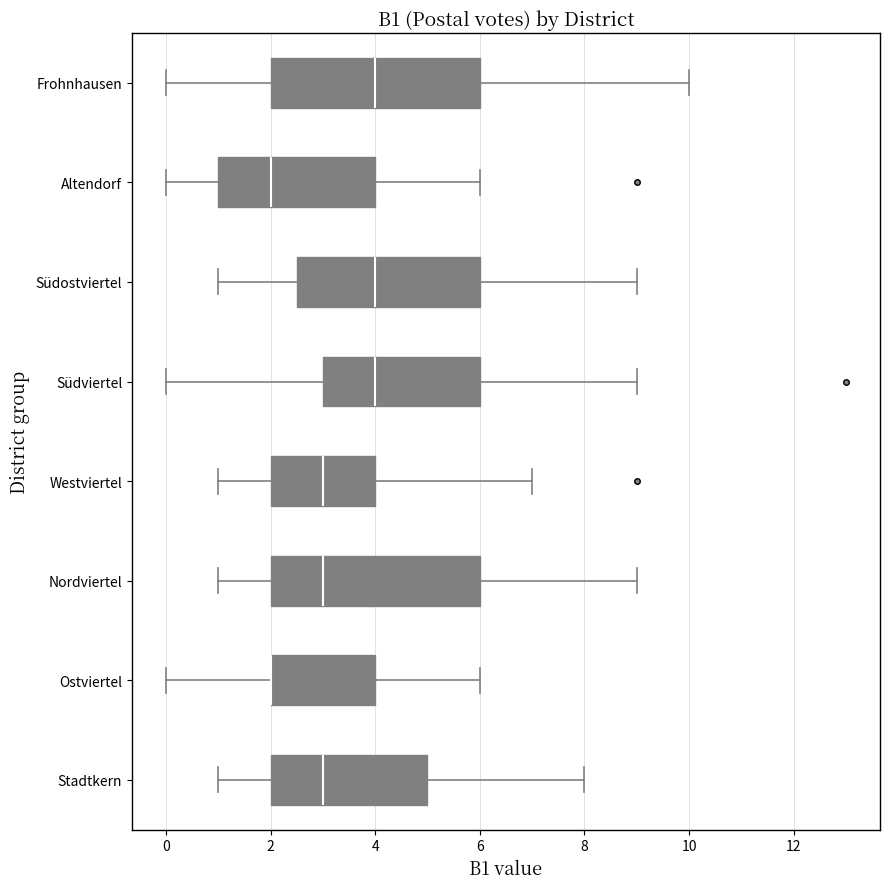

Reading bottom to top, transcribe this box plot: for each box, give where its median line is, the range the box spans, and where its two whiskers end, as read against the x-axis. The values are not printed on the chart, so give them approximately, as read against the axis.

Stadtkern: median 3.0, box 2.0 to 5.0, whiskers 1.0 to 8.0
Ostviertel: median 2.0 (drawn on the box's left edge), box 2.0 to 4.0, whiskers 0.0 to 6.0
Nordviertel: median 3.0, box 2.0 to 6.0, whiskers 1.0 to 9.0
Westviertel: median 3.0, box 2.0 to 4.0, whiskers 1.0 to 7.0
Südviertel: median 4.0, box 3.0 to 6.0, whiskers 0.0 to 9.0
Südostviertel: median 4.0, box 2.6 to 6.0, whiskers 1.0 to 9.0
Altendorf: median 2.0, box 1.0 to 4.0, whiskers 0.0 to 6.0
Frohnhausen: median 4.0, box 2.0 to 6.0, whiskers 0.0 to 10.0